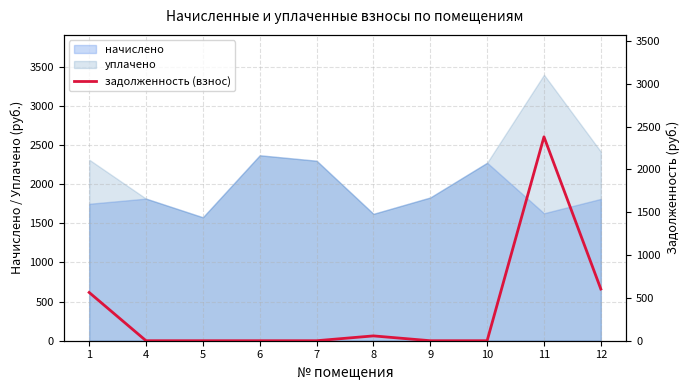

Reading left to right, extract all data points from this chart.

1=563.5	4=0.0	5=0.0	6=0.0	7=0.0	8=56.4	9=0.0	10=0.0	11=2381.1	12=603.7